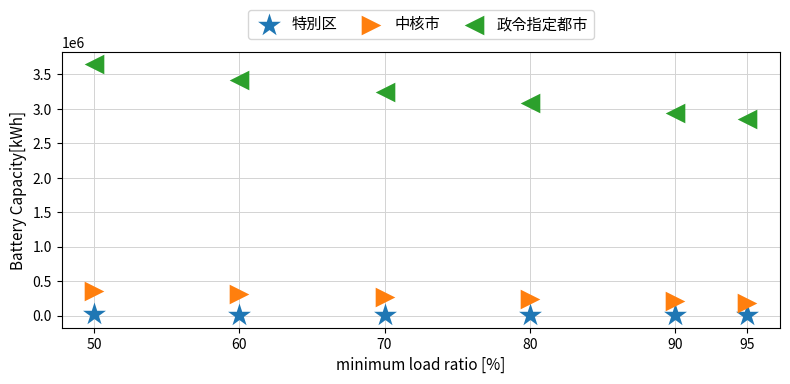

Across all data points, what is the range of X values (max minus min)?

45